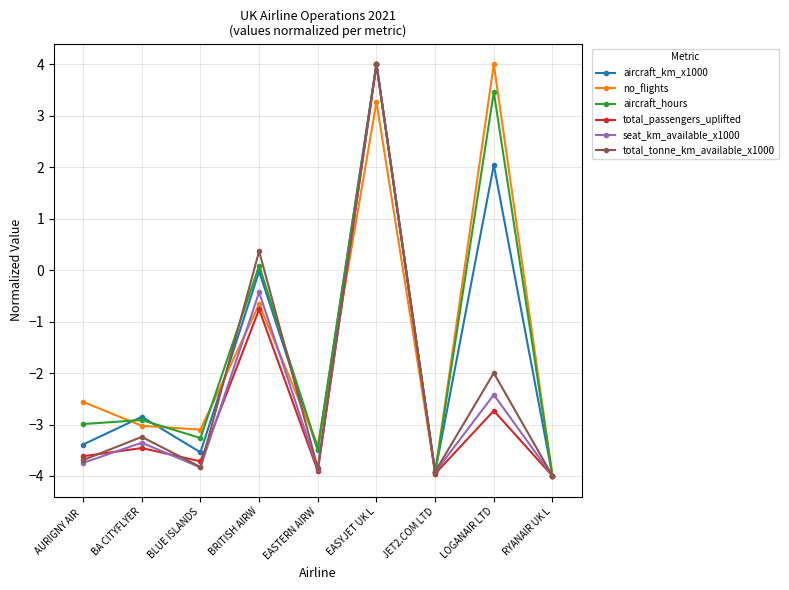

At which category does no_flights reach its first local peak?

BRITISH AIRW